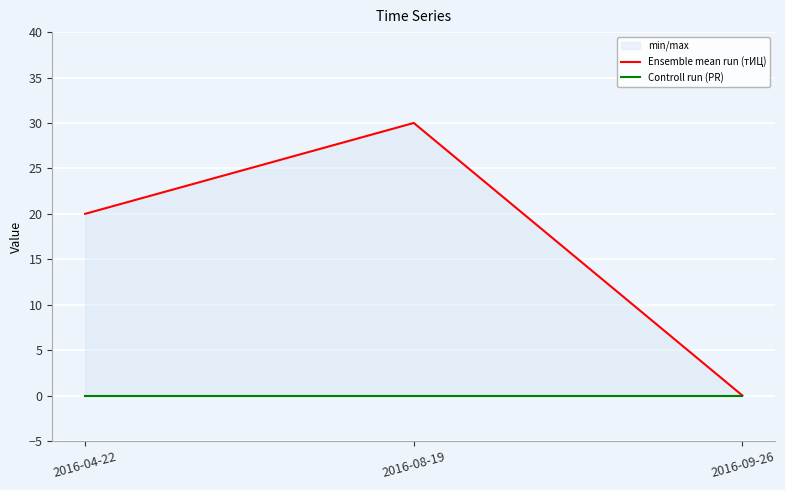

The Controll run (PR) series shows 0 at 2016-09-26. True or false?

True